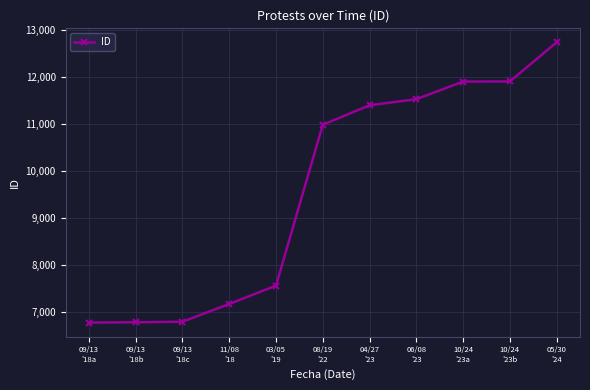

The value at 09/13
'18c is 4492. True or false?

False